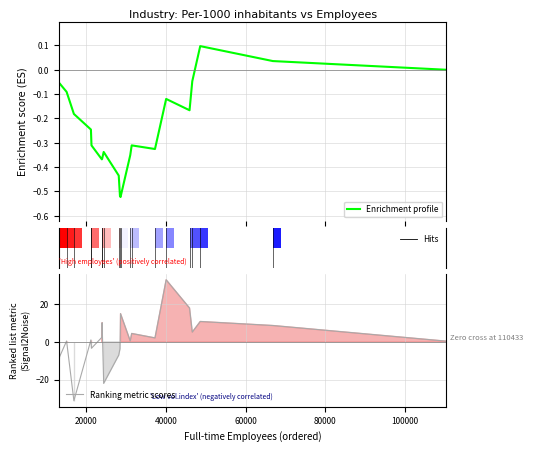

What is the sum of all Enrichment profile values?

-4.6